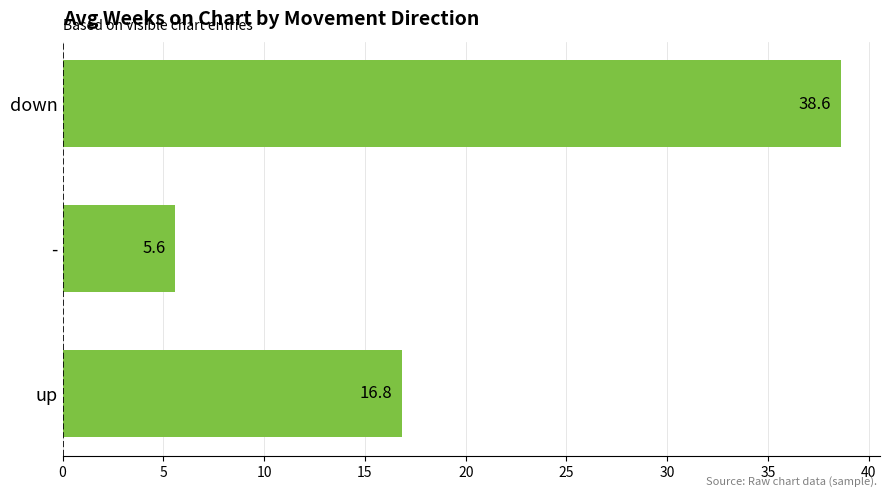

Reading bottom to top, list all the values displayed in this chart.

16.8	5.6	38.6